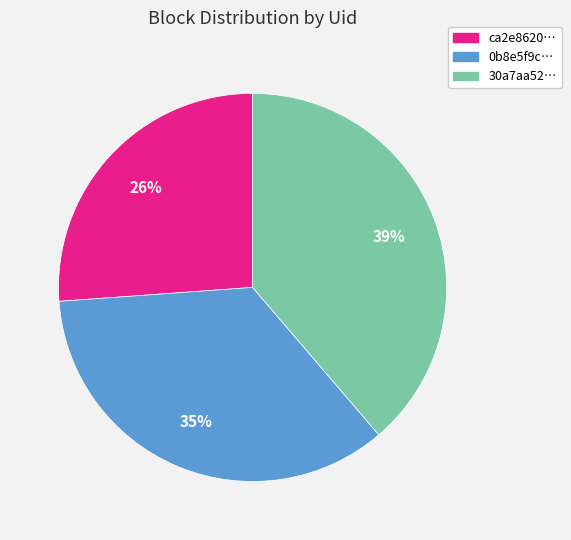

Rank the categories by value from highest to lowest.

30a7aa52…, 0b8e5f9c…, ca2e8620…